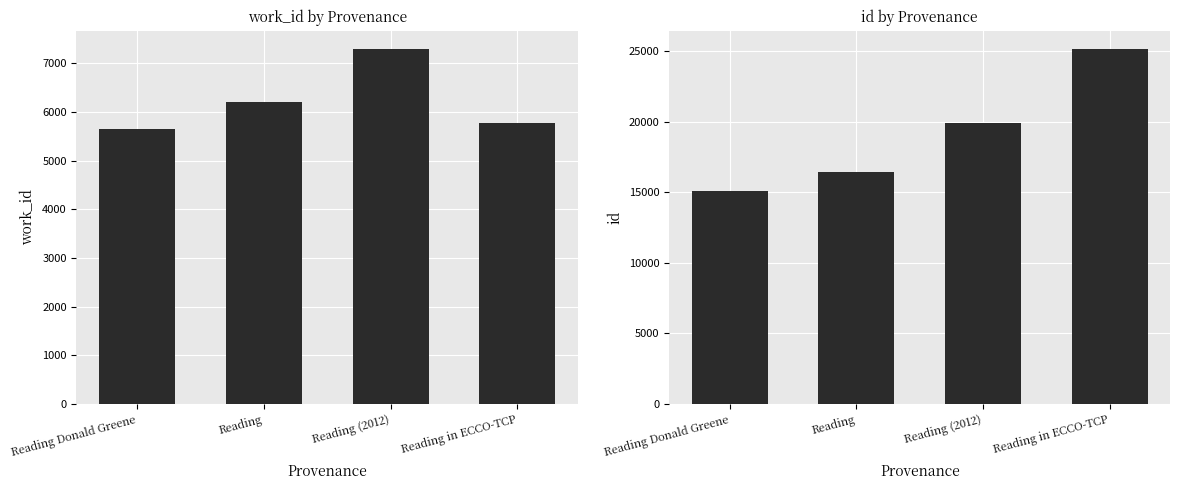

What is the label of the 4th bar from the right?

Reading Donald Greene